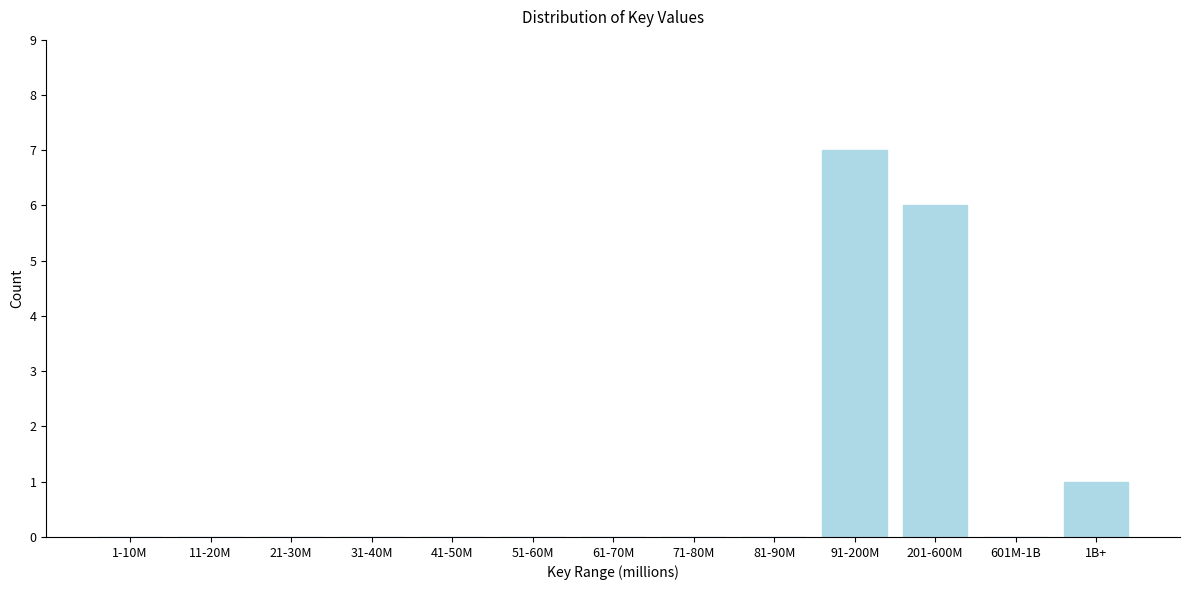

Reading right to left, list all the values displayed in this chart.

1B+=1	601M-1B=0	201-600M=6	91-200M=7	81-90M=0	71-80M=0	61-70M=0	51-60M=0	41-50M=0	31-40M=0	21-30M=0	11-20M=0	1-10M=0